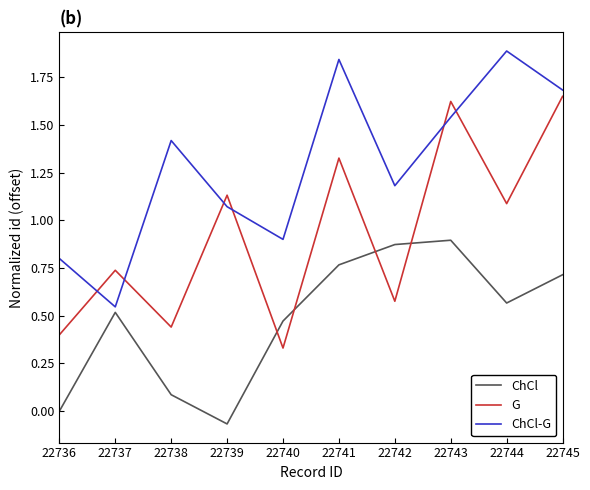

What are all the series names shown in the legend?

ChCl, G, ChCl-G